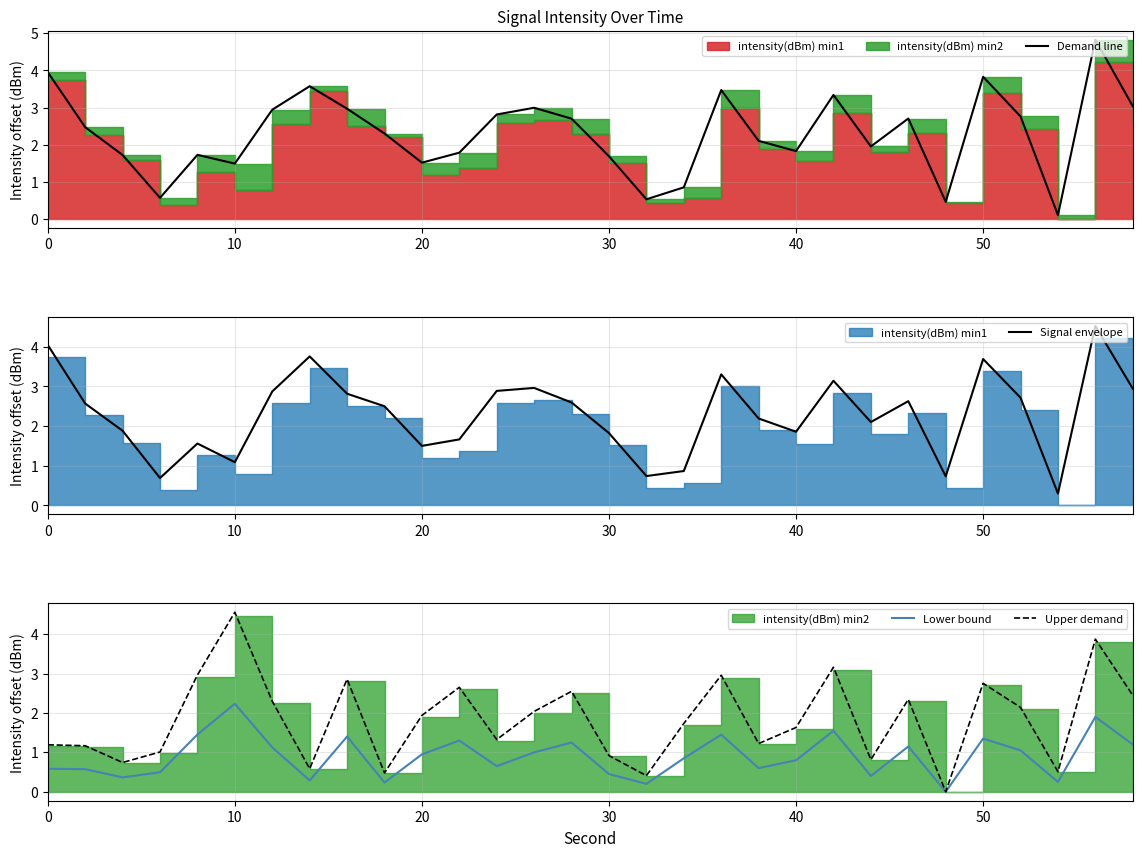

The Upper demand series shows 1.2 at 0. True or false?

True